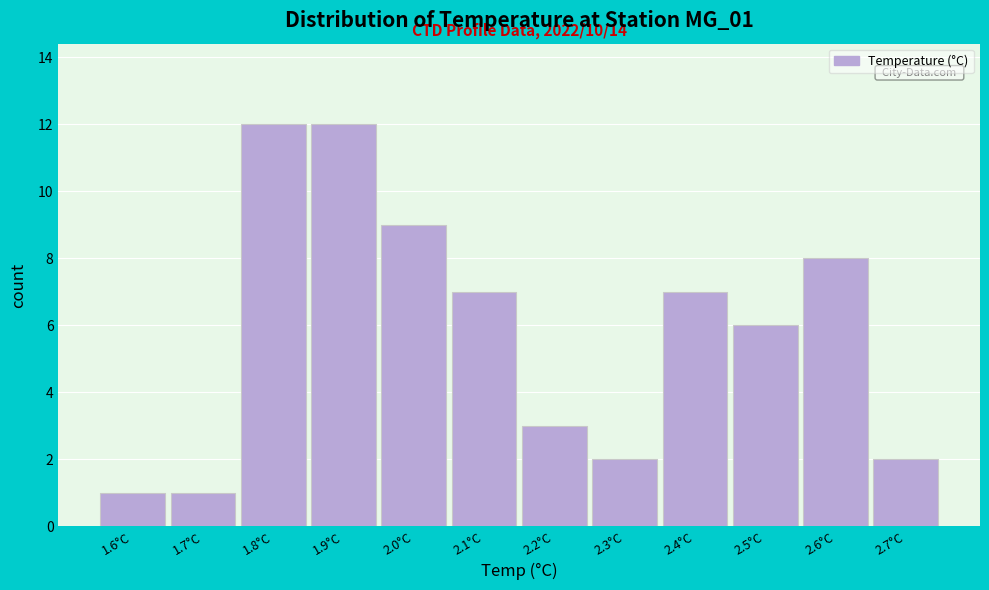

Reading left to right, transcribe all the data shown in this chart.

1	1	12	12	9	7	3	2	7	6	8	2